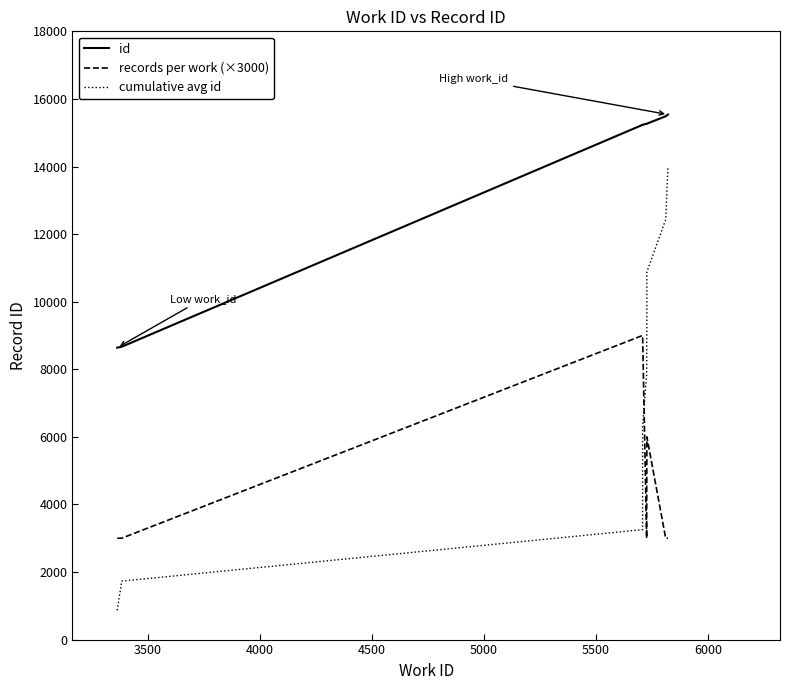

What is the difference between the values at 5709 and 3385?

6567